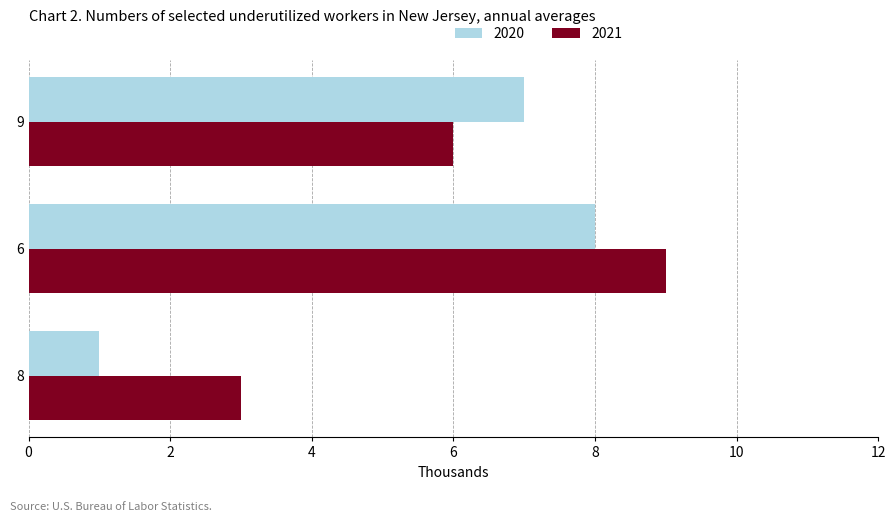

Which series has the widest spread of values?

2020